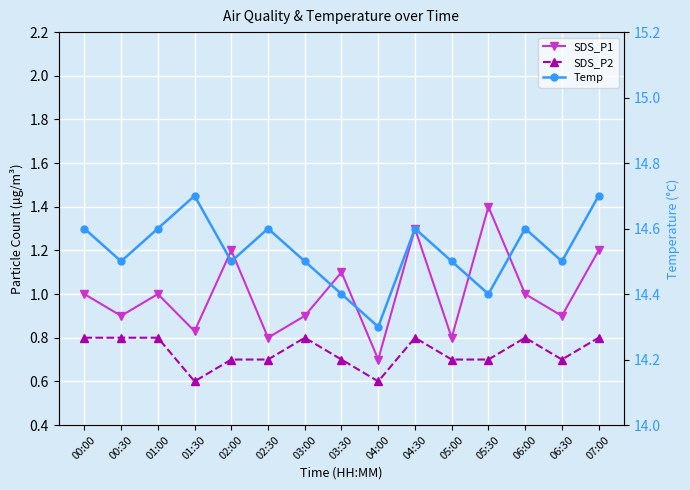

What is the label of the 13th point from the right?

01:00